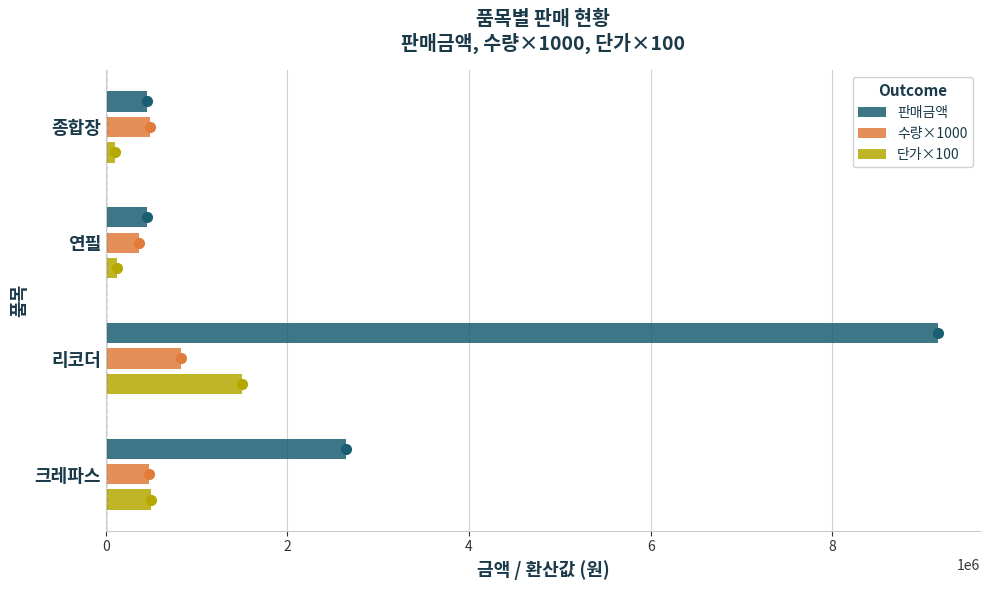

Count the number of data series in this chart.

3